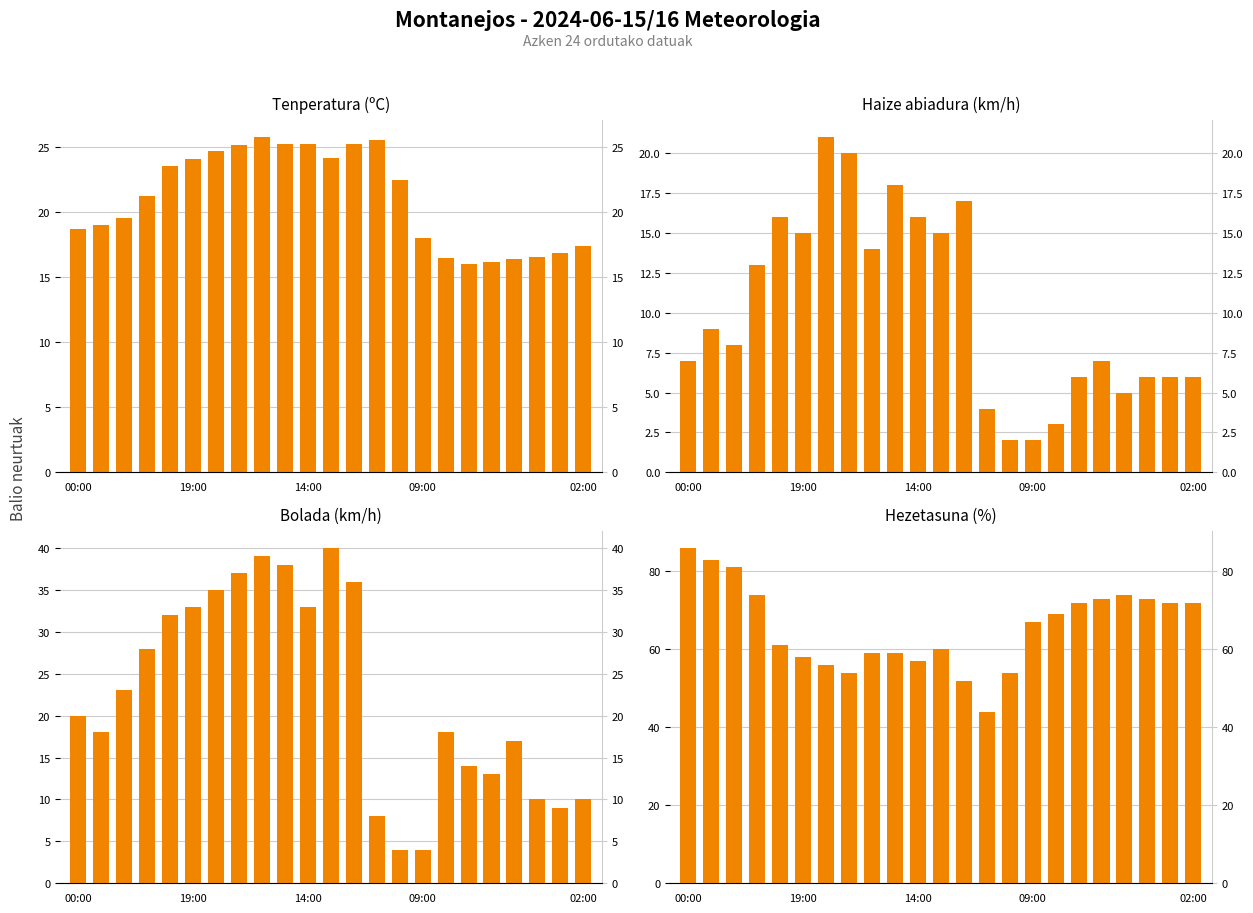

What is the difference between the Haize abiadura (km/h) values at 19:00 and 22?

3.0